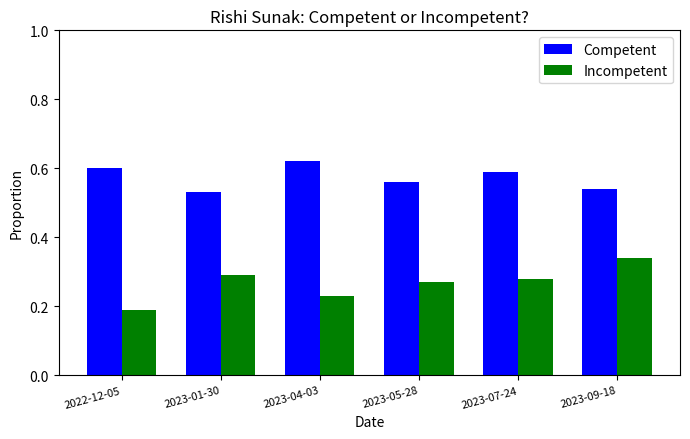

List the labels in order of Incompetent value, largest first.

2023-09-18, 2023-01-30, 2023-07-24, 2023-05-28, 2023-04-03, 2022-12-05